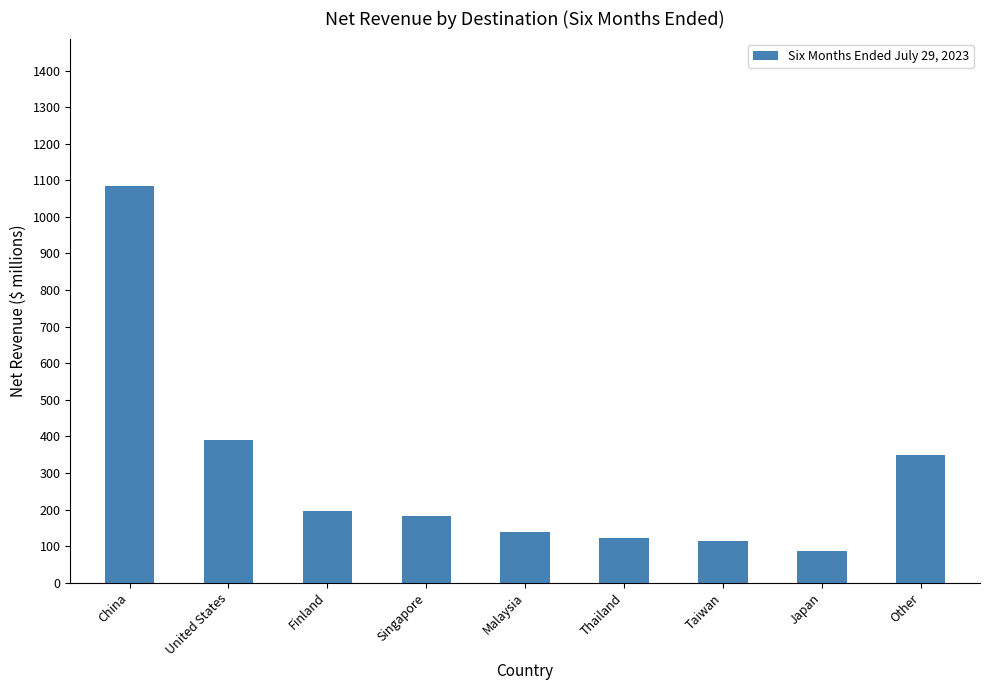

Reading right to left, extract all data points from this chart.

348.8	87.8	112.9	121.4	138.0	183.2	195.4	390.1	1085.0